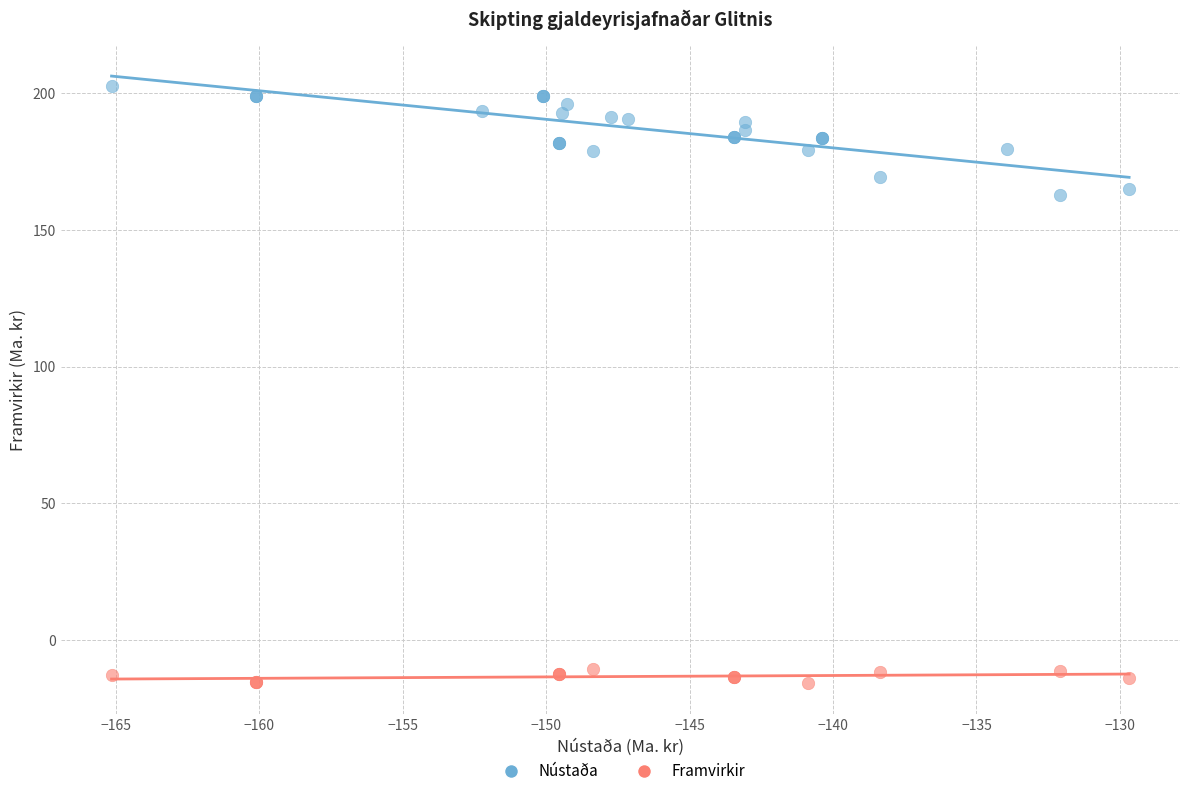

Which series reaches the maximum Y coordinate?

Nústaða